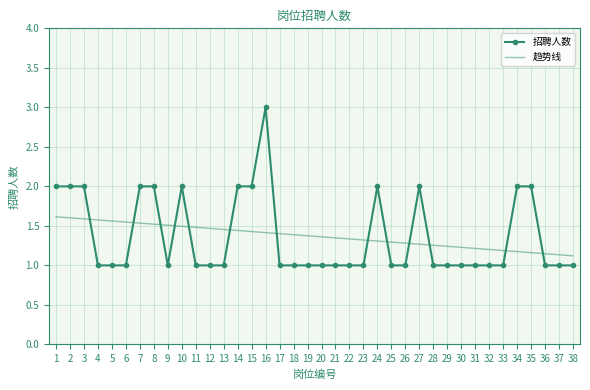

What is the difference between the 招聘人数 values at 35 and 36?

1.0